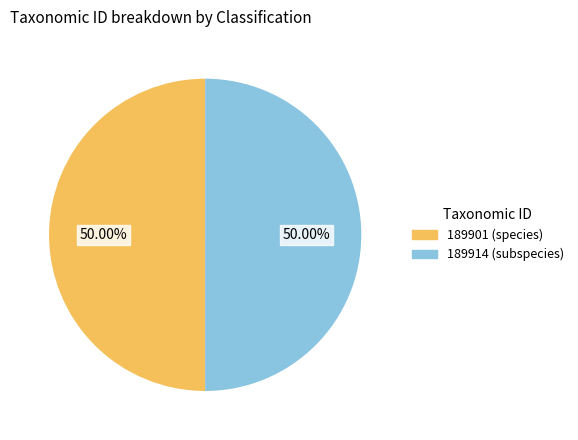

What is the ratio of the value at 189914 to the value at 189901?

1.0